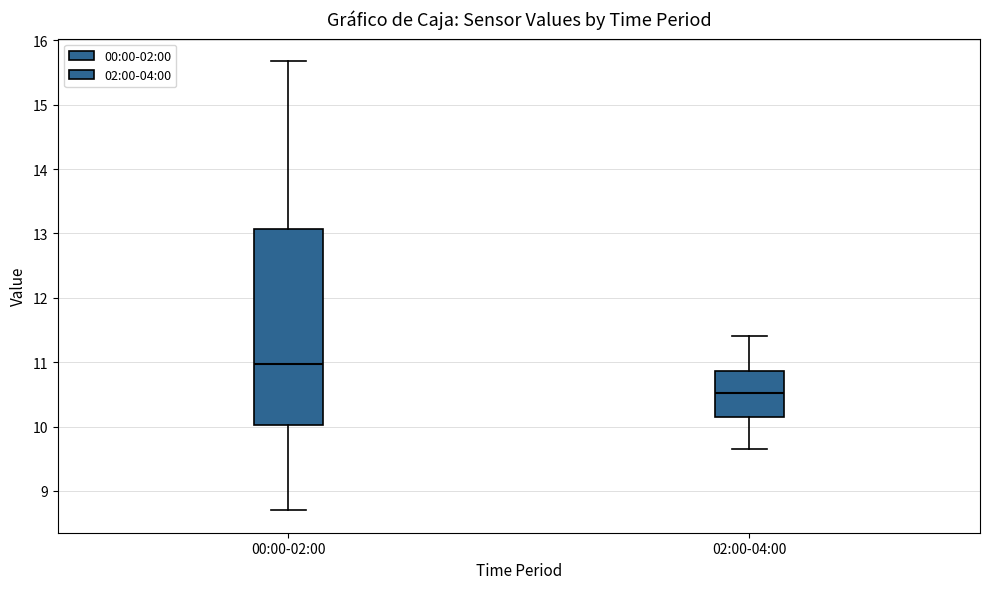

Reading left to right, read every box against the y-axis: the position of its median line, the range the box covers, and the ends of its whiskers. The values are not printed on the chart, so give them approximately, as read against the axis.

00:00-02:00: median 11.0, box 10.0 to 13.1, whiskers 8.7 to 15.7
02:00-04:00: median 10.5, box 10.1 to 10.9, whiskers 9.7 to 11.4